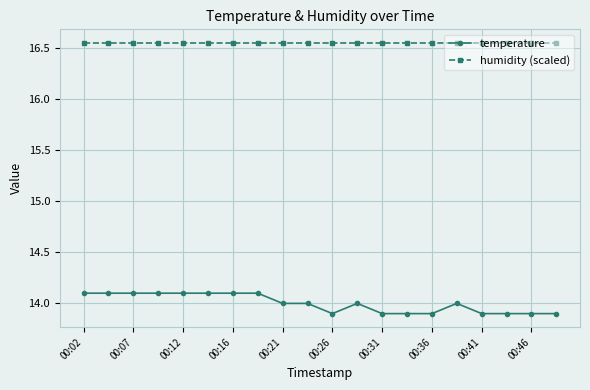

True or false: humidity (scaled) and temperature intersect in this chart.

False